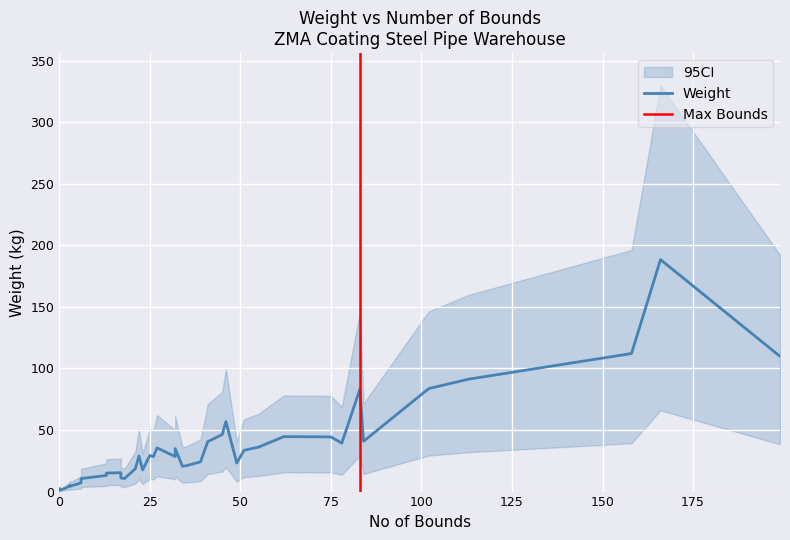

At which category is the sum across all series the highest?

166